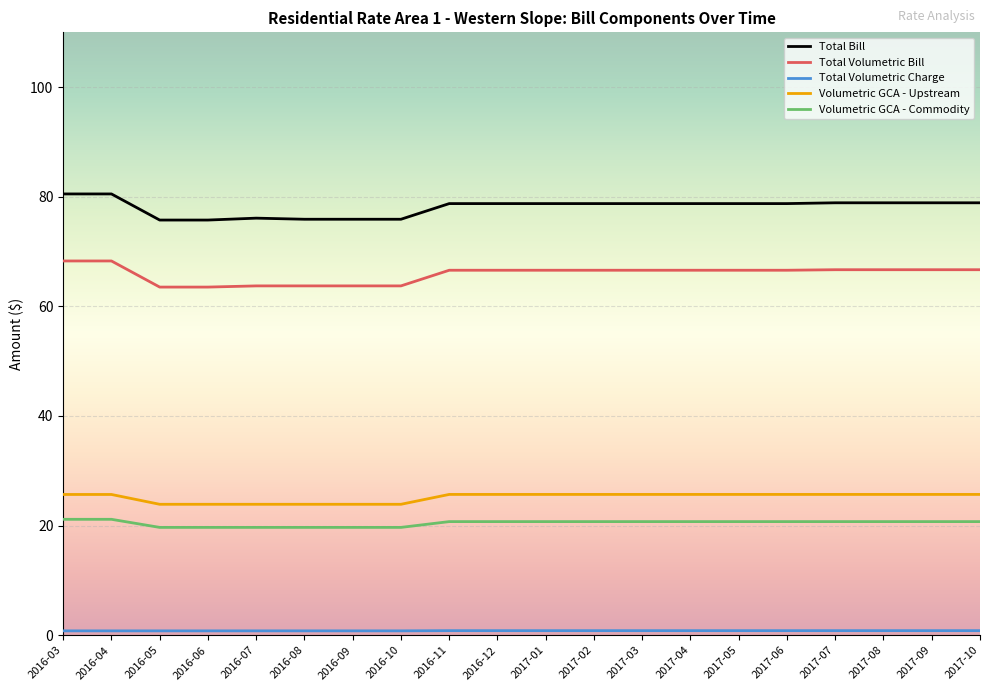

Count the number of categories in the chart.

20